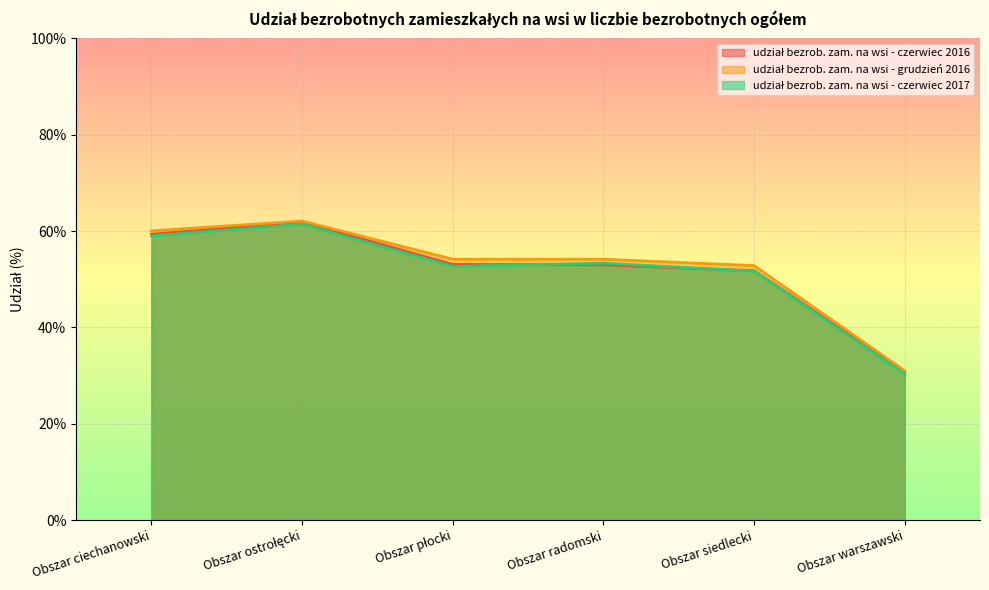

True or false: udział bezrob. zam. na wsi - czerwiec 2017 has more than 0 points higher than both neighbors.

True